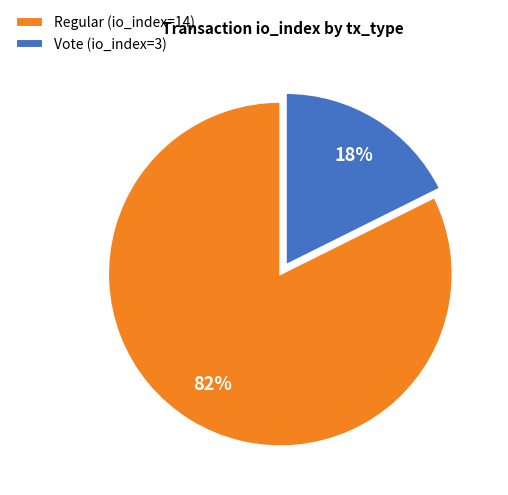

Which category has the smallest portion of the pie?

Vote (io_index=3)